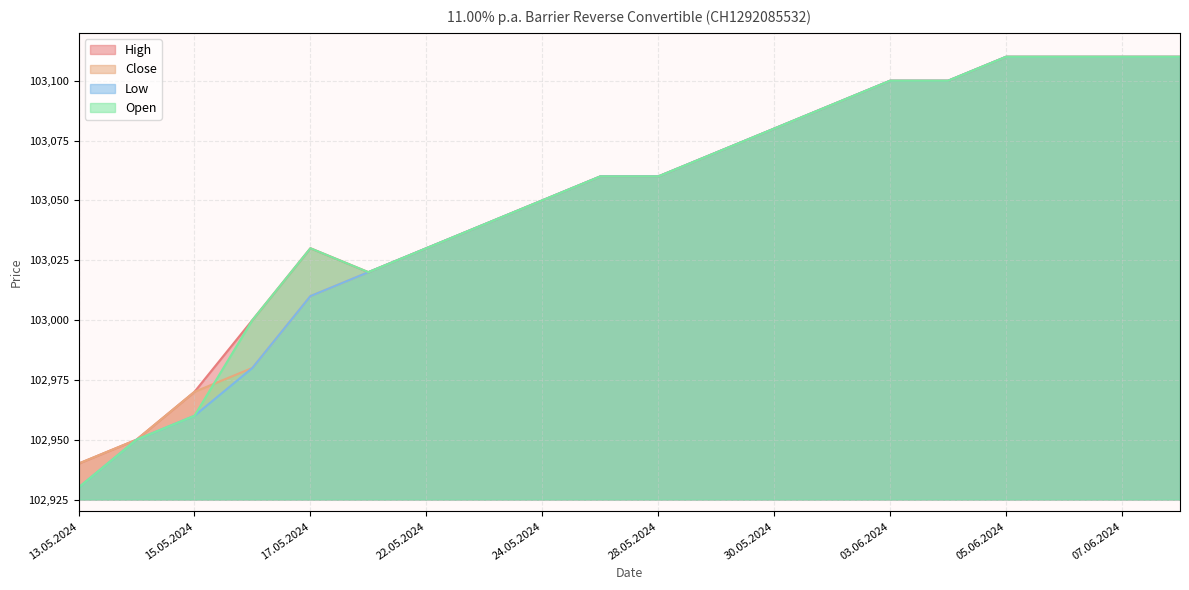

What position from the right is 29.05.2024?

9